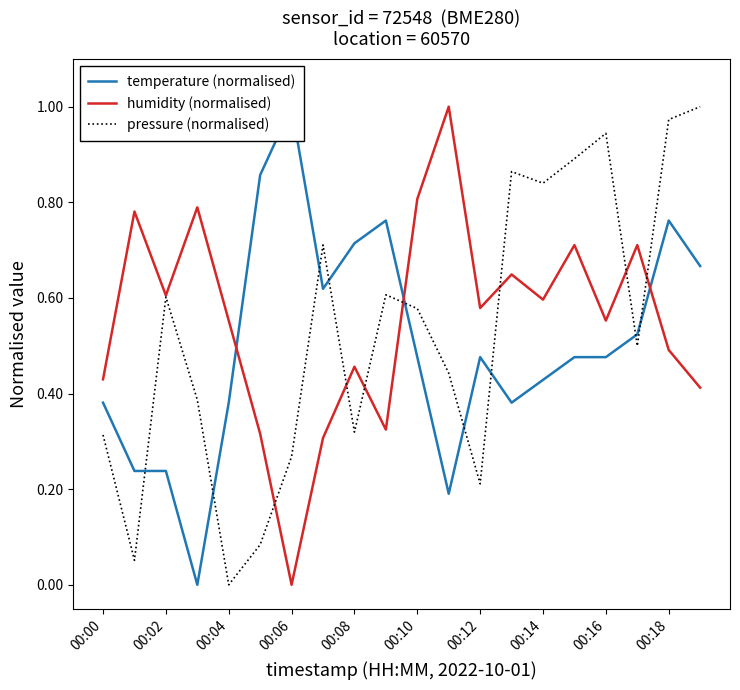

What is the sum of the pressure (normalised) values at 11 and 19?

1.4